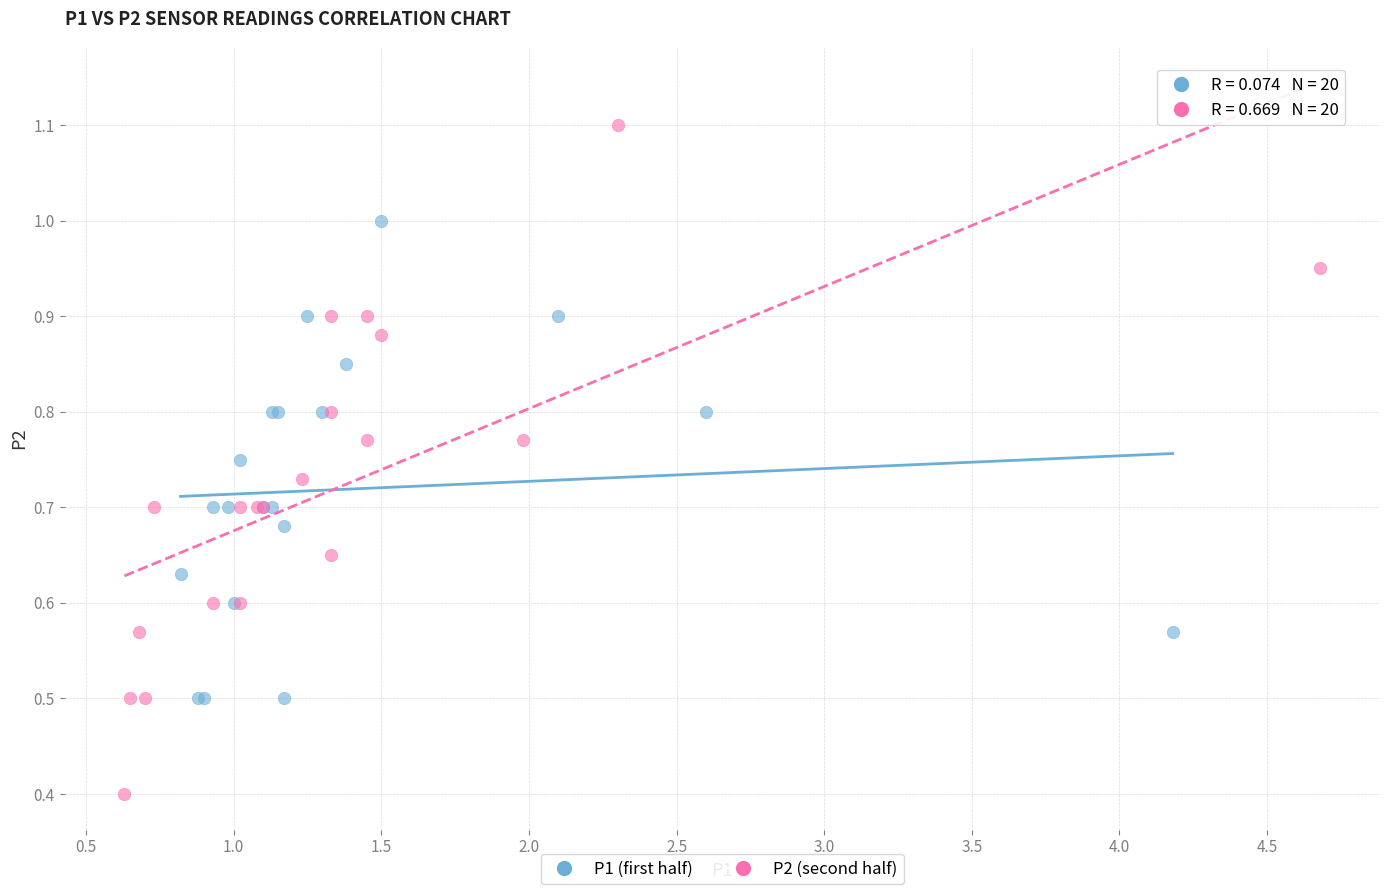

Which series contains the lowest Y value?

P2 (second half)